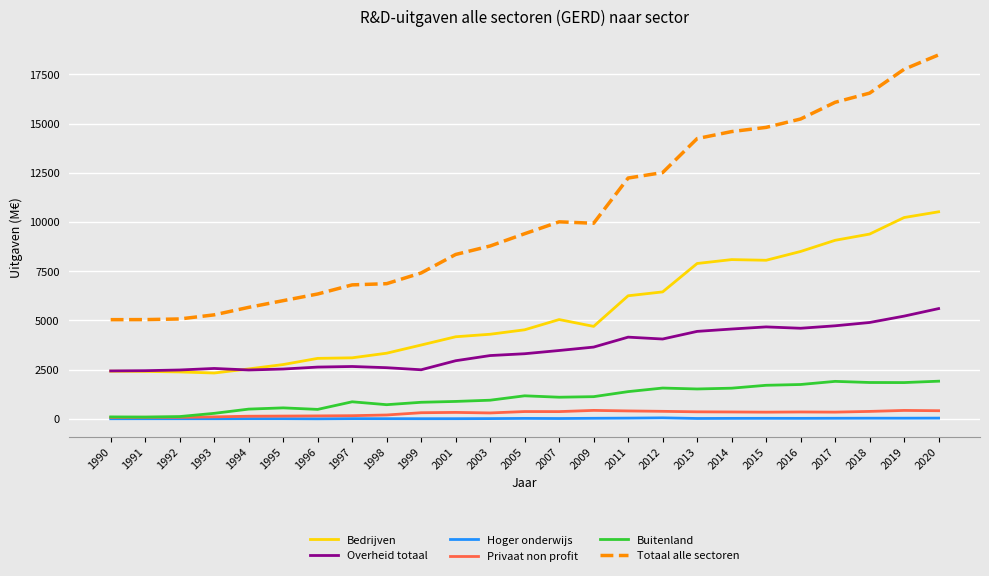

At which category is the sum across all series the highest?

2020